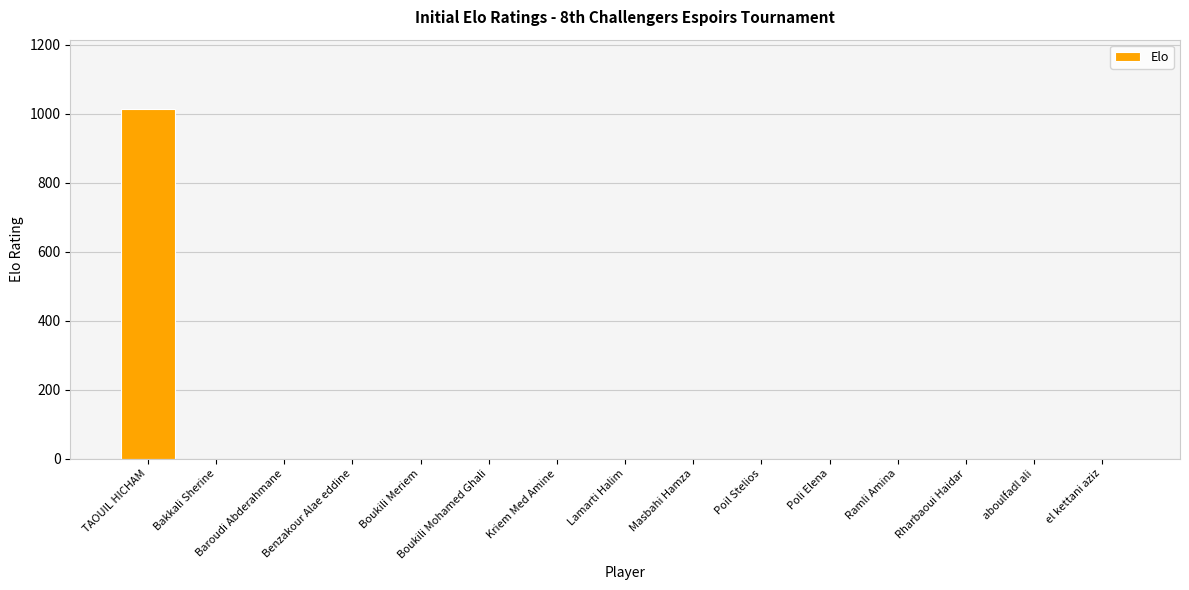

Count the number of values greater than 0.

1